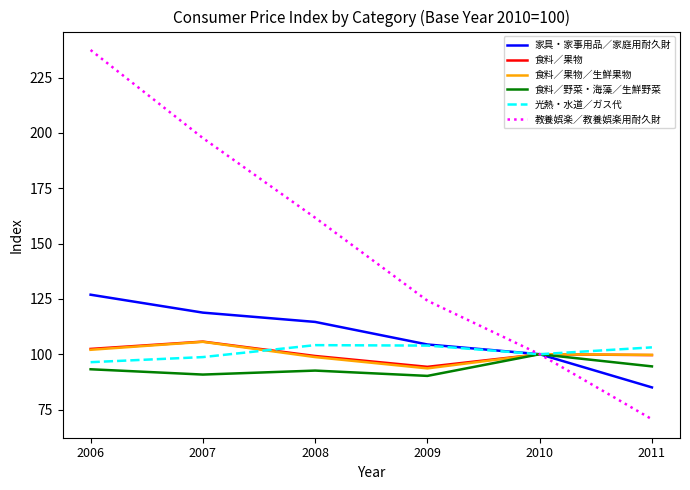

What is the highest value of the 食料／果物／生鮮果物 series?

105.6